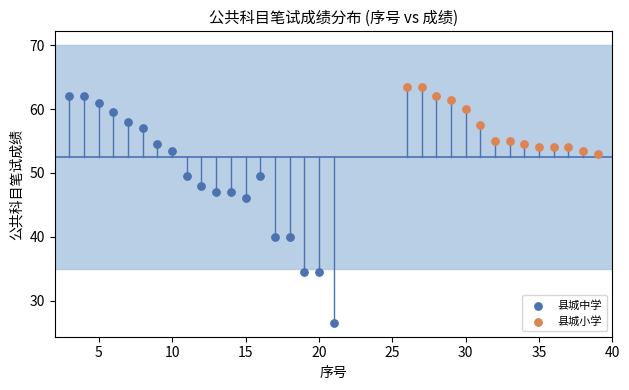

Which series contains the lowest Y value?

县城中学